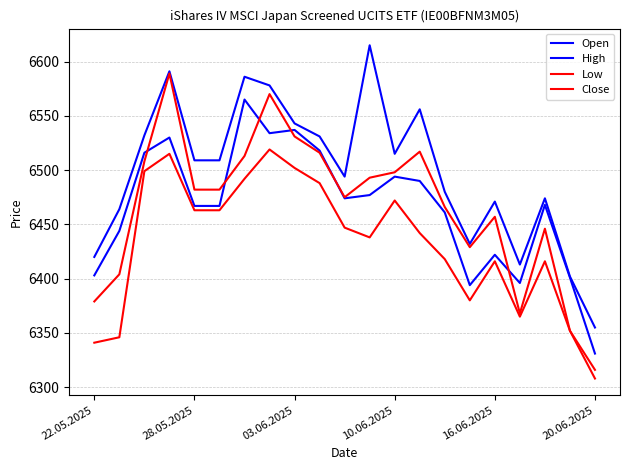

How many lines are shown in the chart?

4